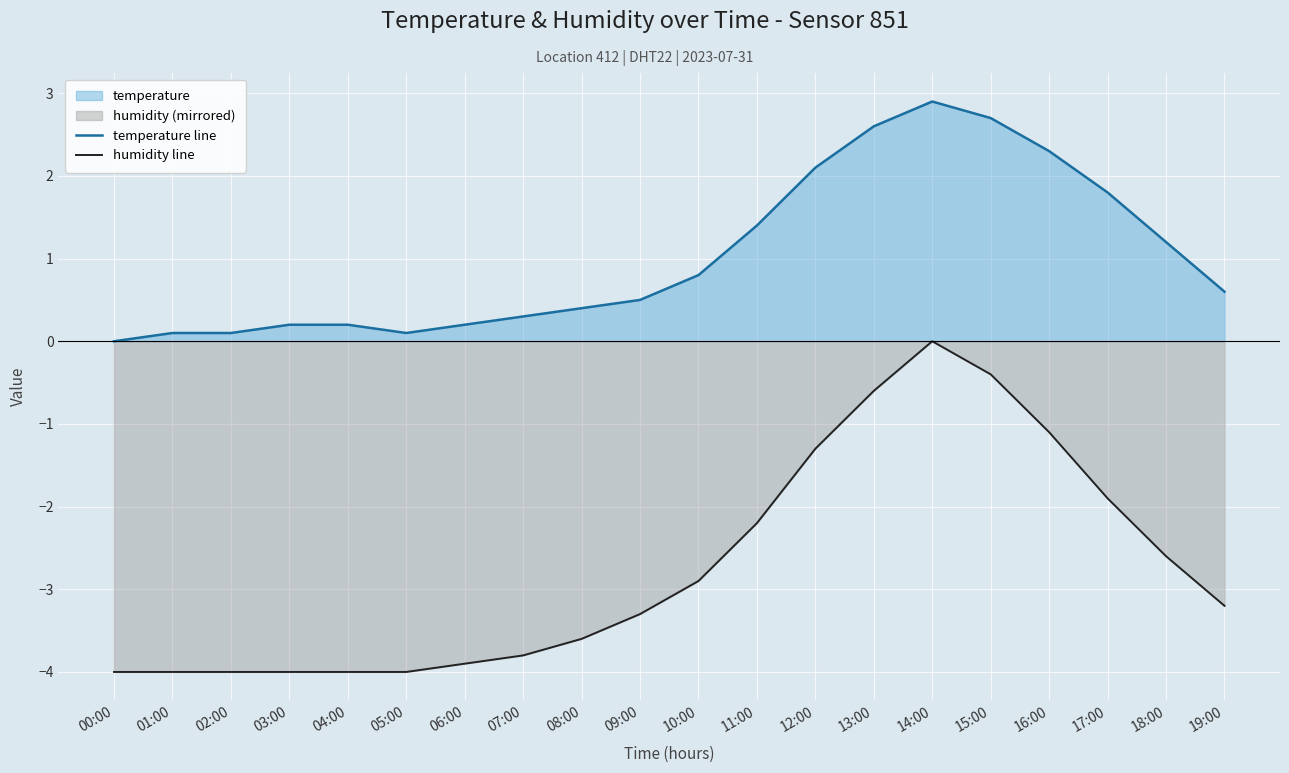

How many data points in temperature line are above 0?

19